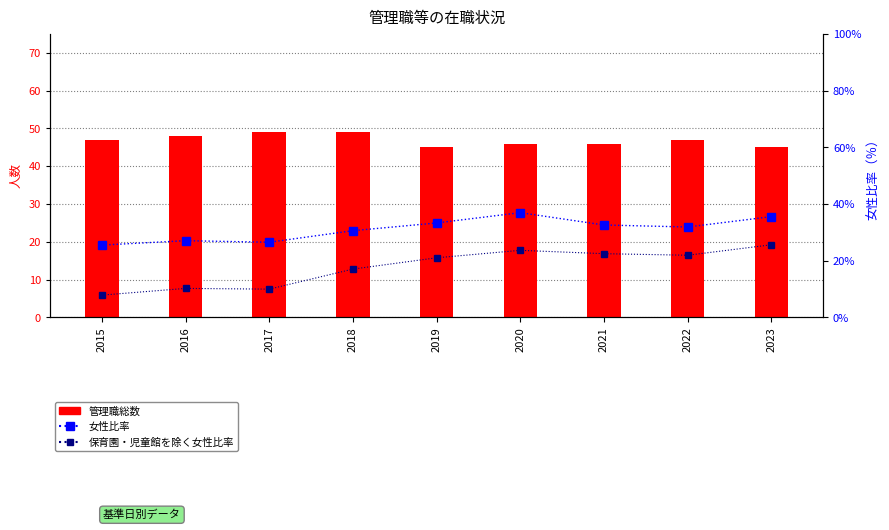

Reading left to right, extract all data points from this chart.

管理職総数: 47.0	48.0	49.0	49.0	45.0	46.0	46.0	47.0	45.0
女性比率: 25.5	27.1	26.5	30.6	33.3	37.0	32.6	31.9	35.6
除く女性比率: 7.9	10.3	10.0	17.1	21.1	23.7	22.5	21.9	25.6